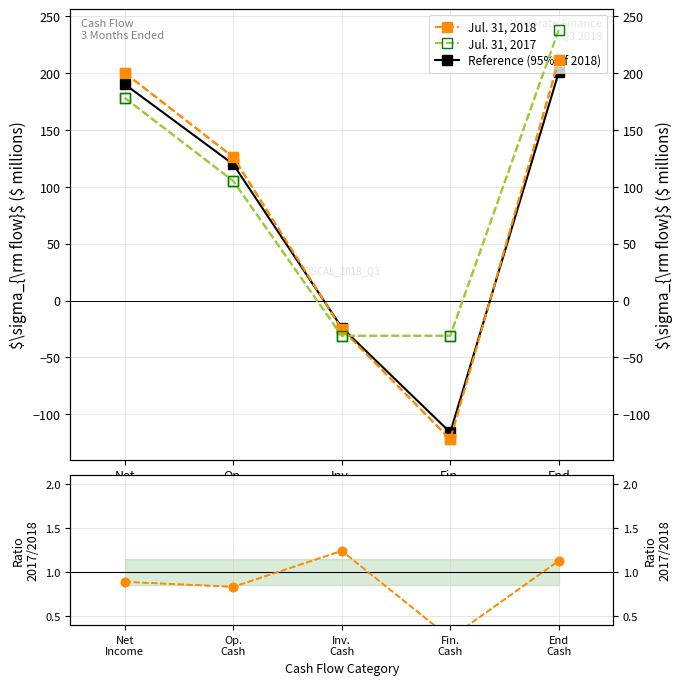

Which series has the largest total across all categories?

Jul. 31, 2017